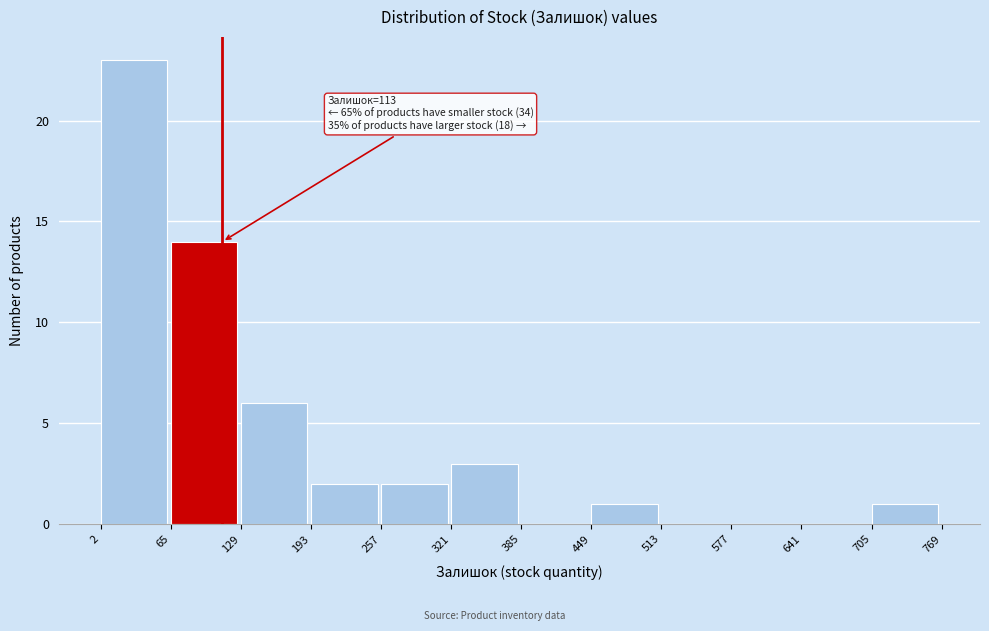

Over which range of the x-axis is the bar tallest?

2 to 65